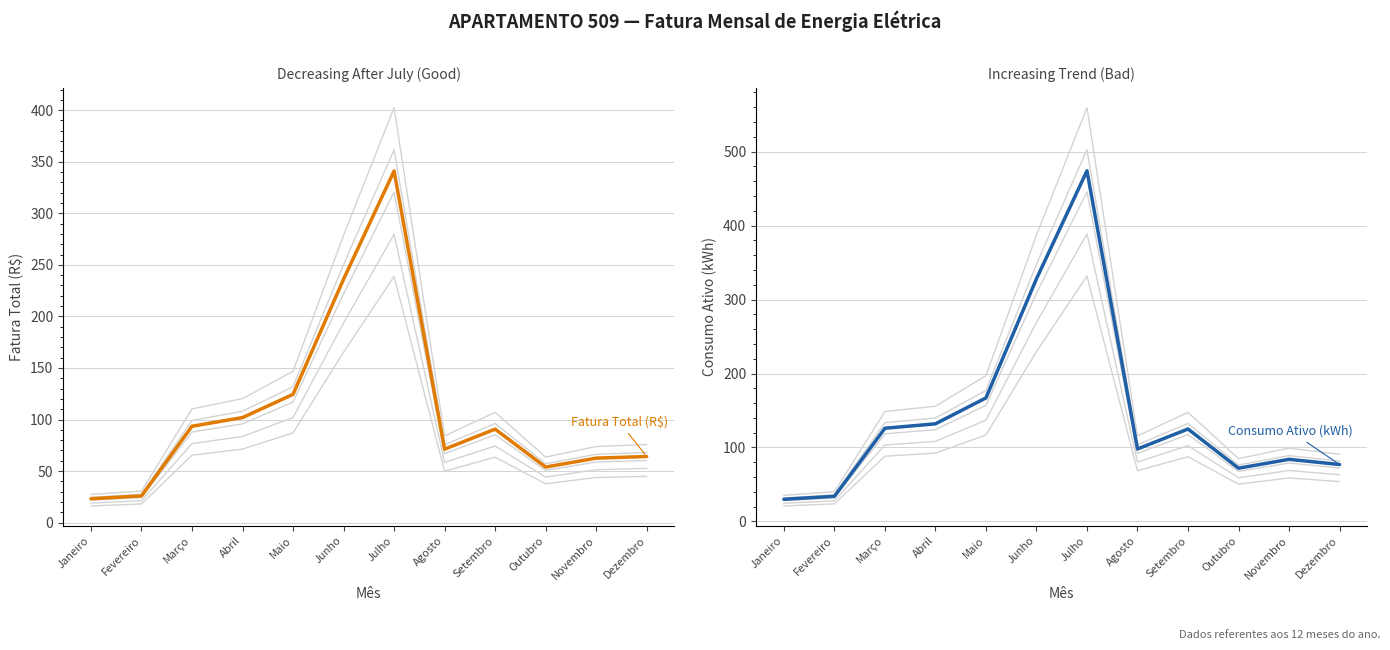

Reading right to left, transcribe all the data shown in this chart.

Fatura Total (R$): 64.2	62.6	53.9	90.7	71.3	341.0	236.1	124.4	101.9	93.5	25.9	23.2
Consumo Ativo (kWh): 77.0	84.0	72.0	125.0	98.0	474.0	328.0	167.0	132.0	126.0	34.0	30.0